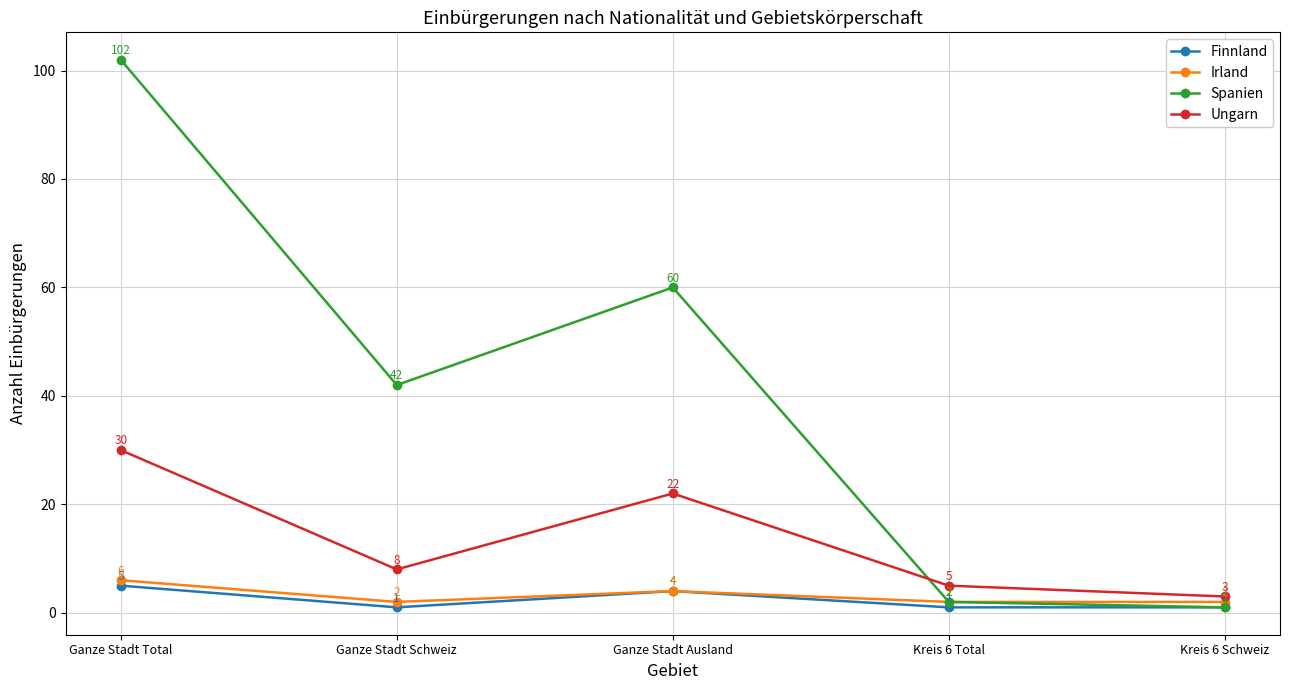

How many data points does each series have?

5